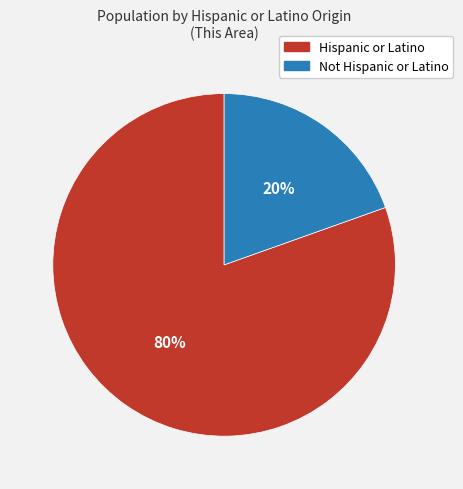

Which has a higher value, Not Hispanic or Latino or Hispanic or Latino?

Hispanic or Latino